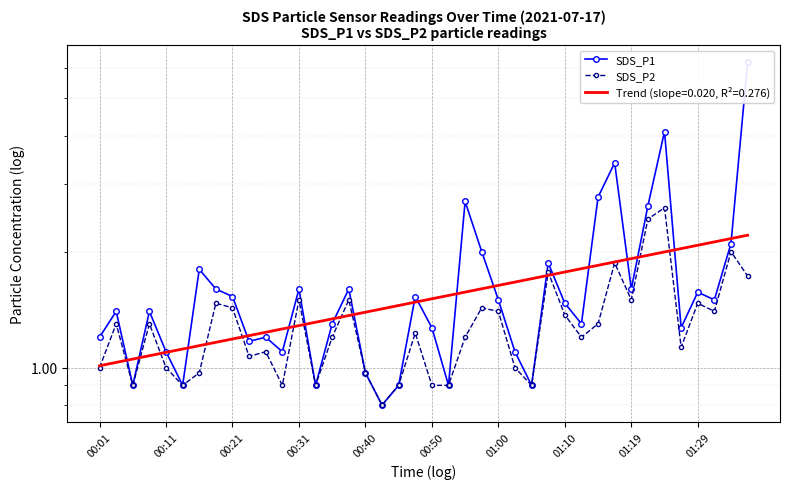

What is the minimum value for SDS_P2?

0.8